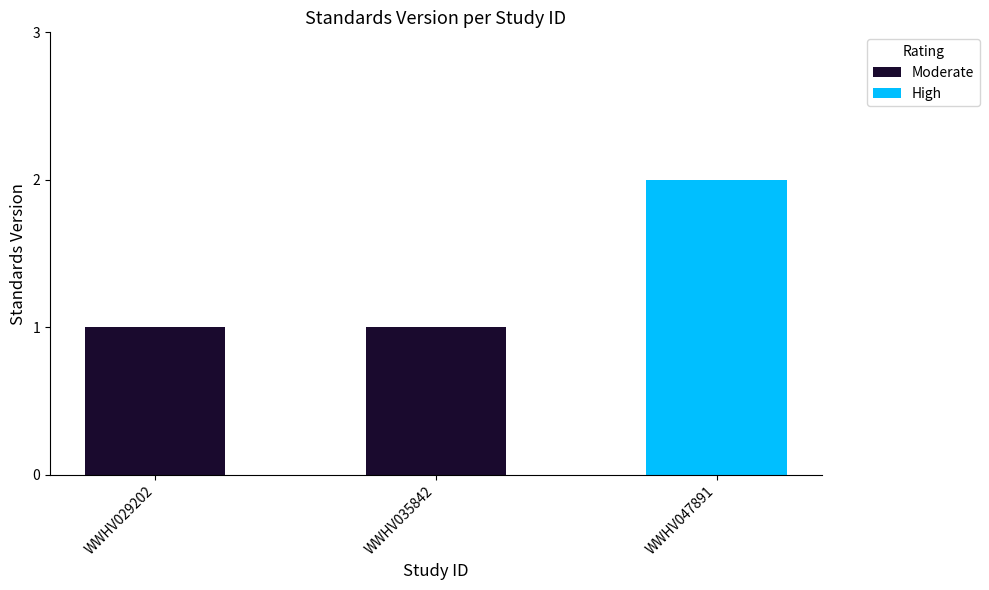

Are the bars grouped side by side (vs. stacked)?

No